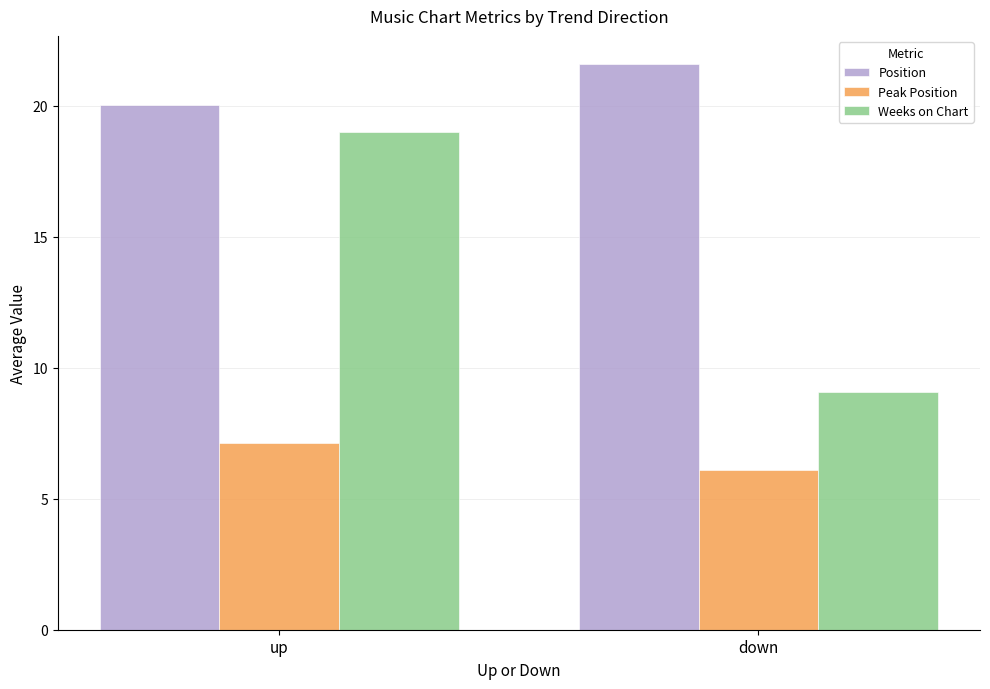

What is the label of the 2nd bar from the right?

up